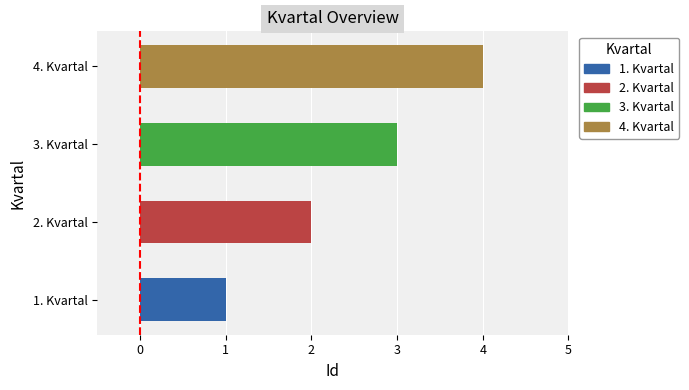

Count the values in the range 2 to 4.

3